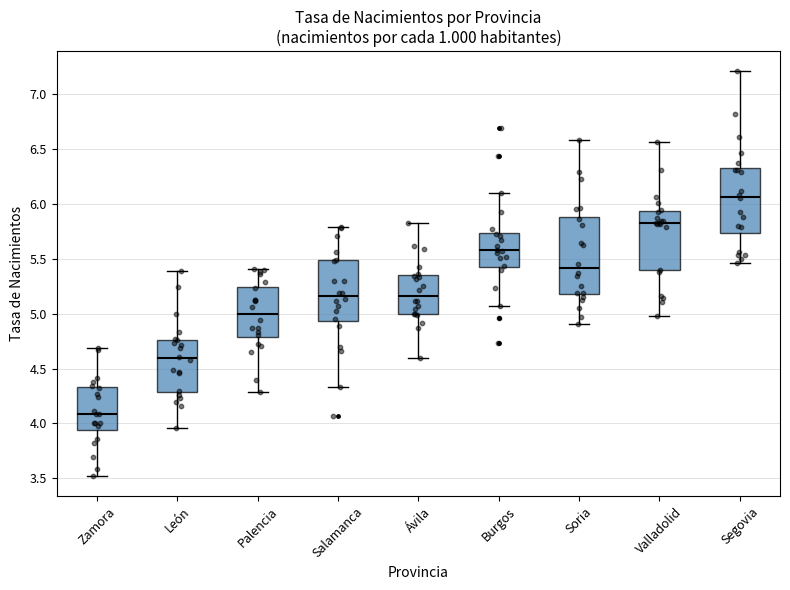

Which box's median line is the lowest?

Zamora